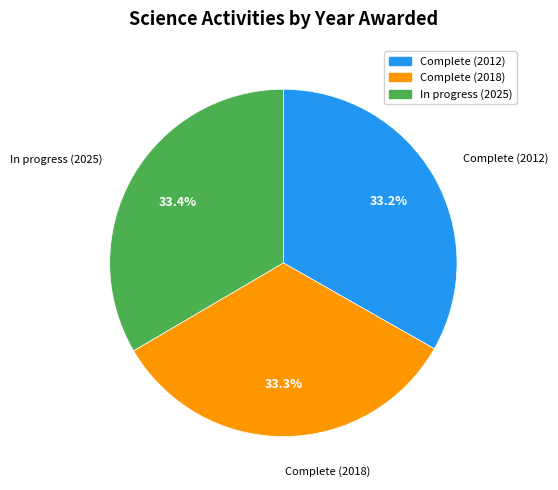

To the nearest percent, what is the average slice percentage?

33%